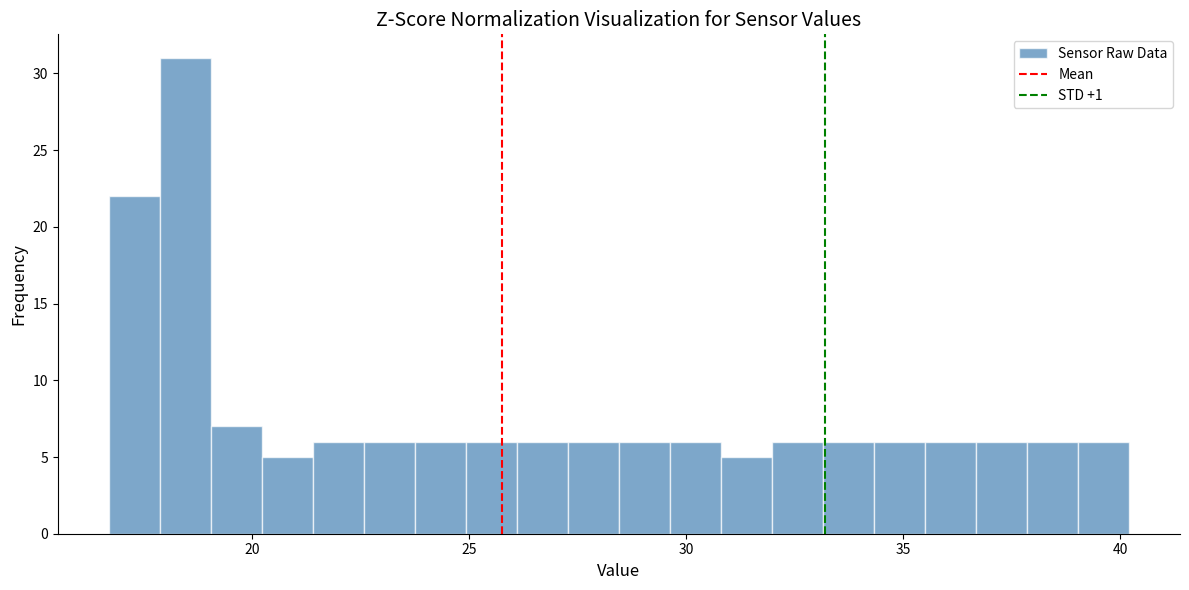

Read against the x-axis, roughly where is the centre of the tallest bar?

18.5